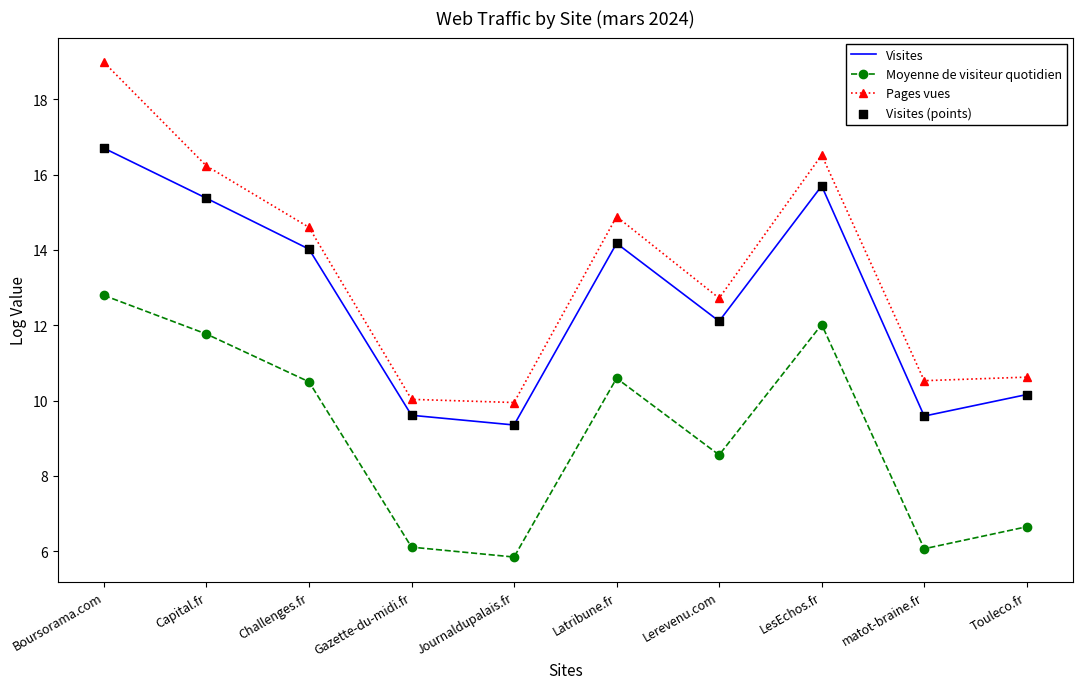

What is the total value across all series at Challenges.fr?

39.1